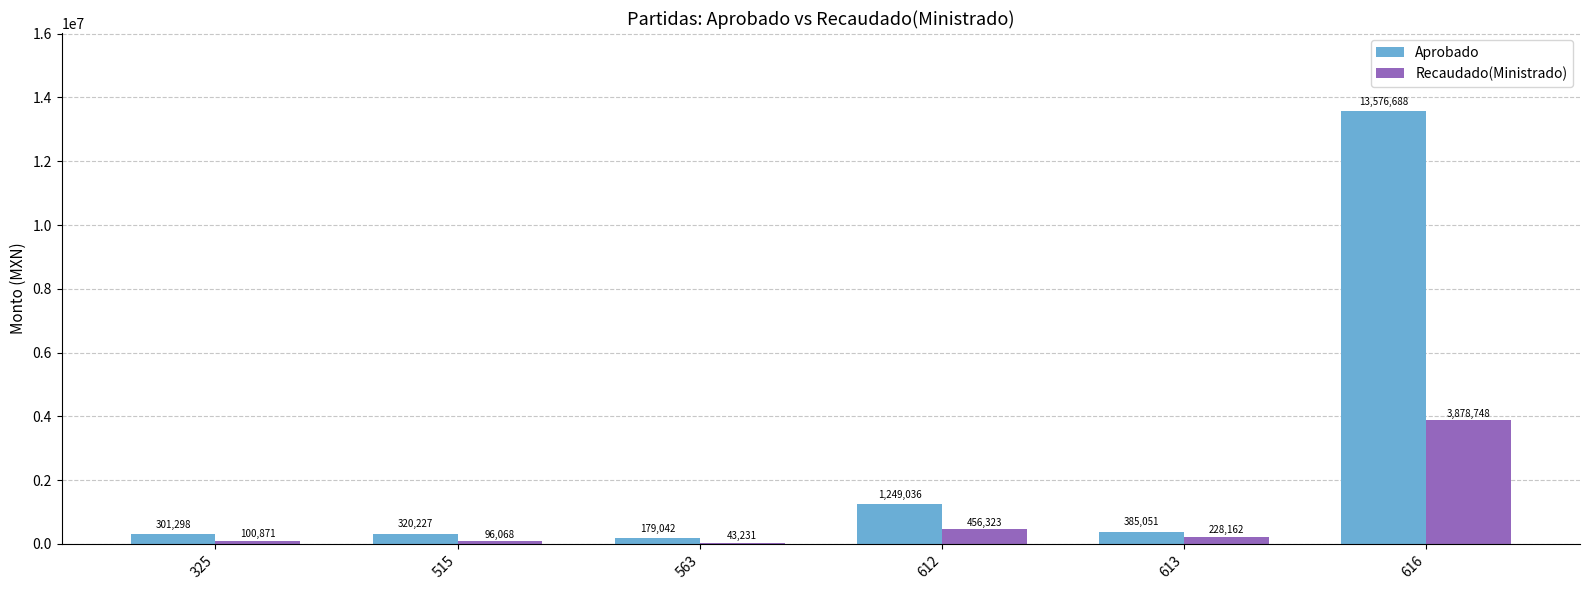

Where is Aprobado nearest to the value 6877865?

612